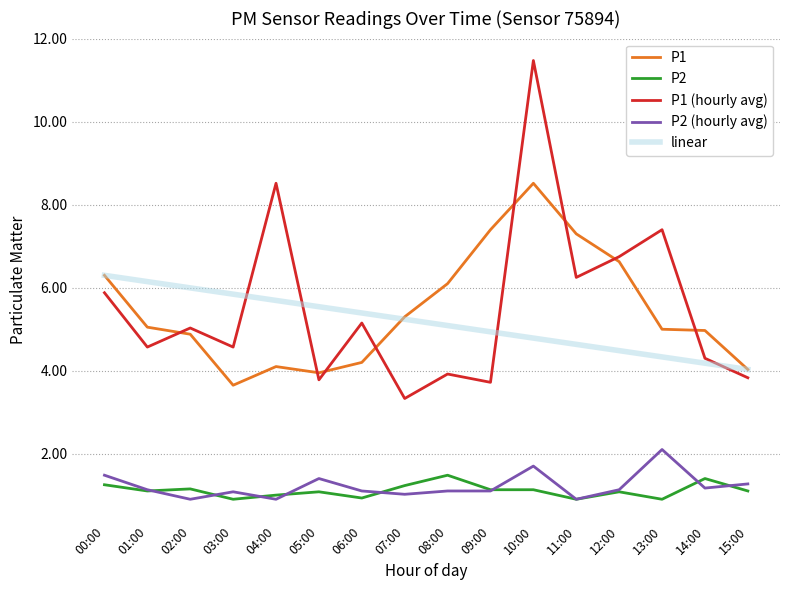

The value of linear at 11:00 is 6.6. True or false?

False